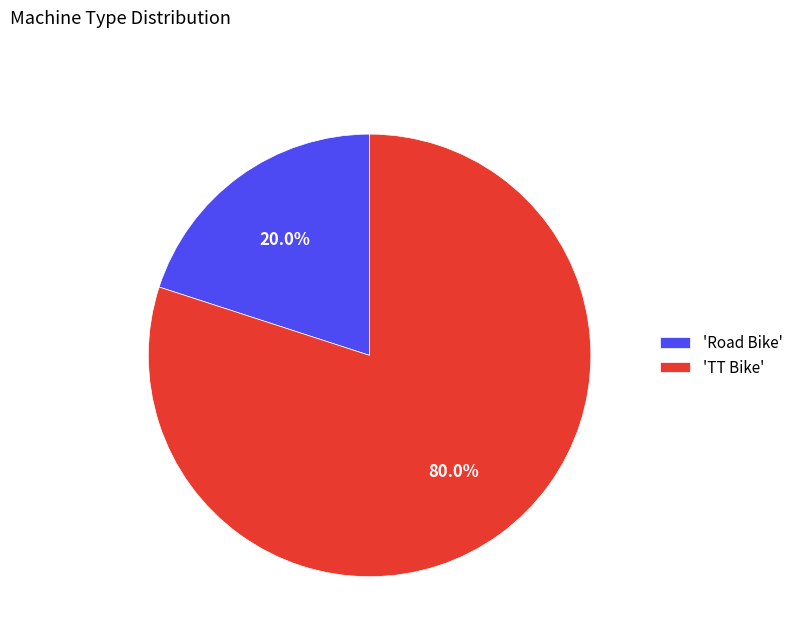

How many slices are in this pie chart?

2